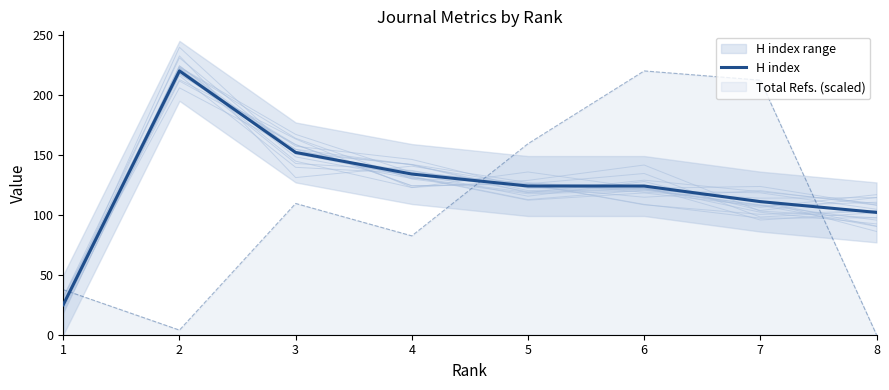

What is the difference between the values at 3 and 4?

18